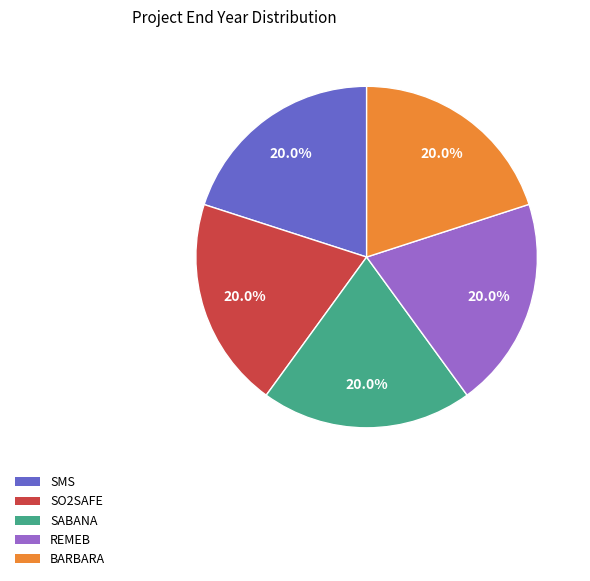

What is the ratio of the value at SABANA to the value at REMEB?

1.0